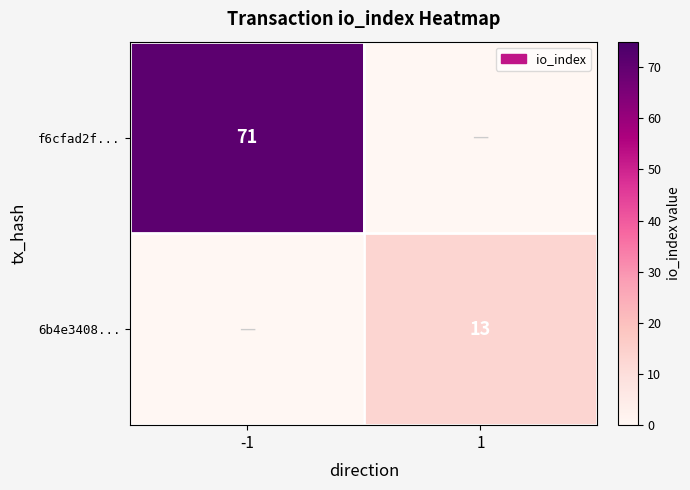

What is the highest value of the f6cfad2f... series?

71